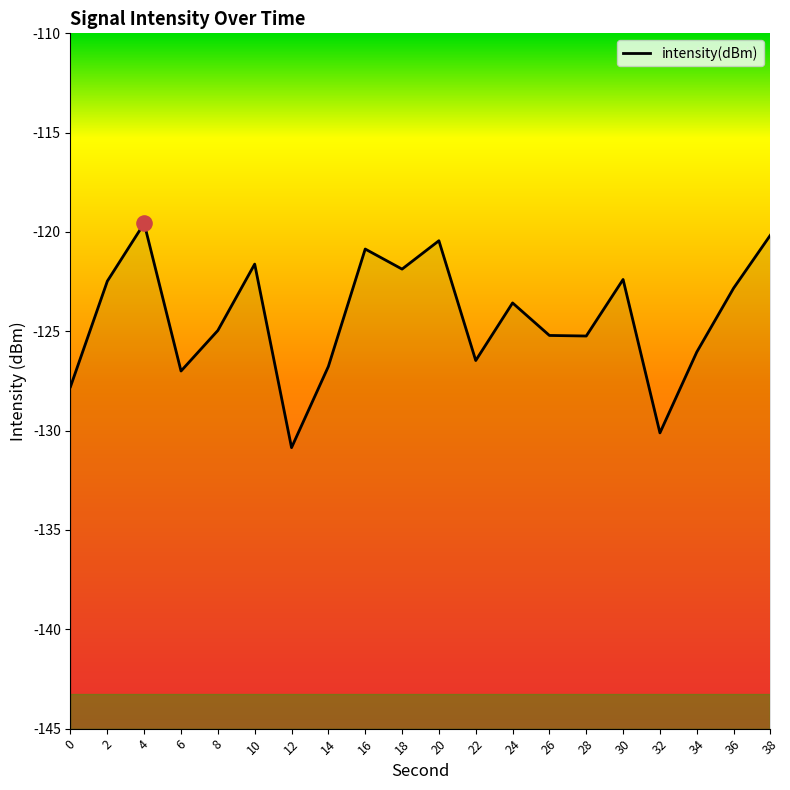

Between 12 and 16, which is larger?

16